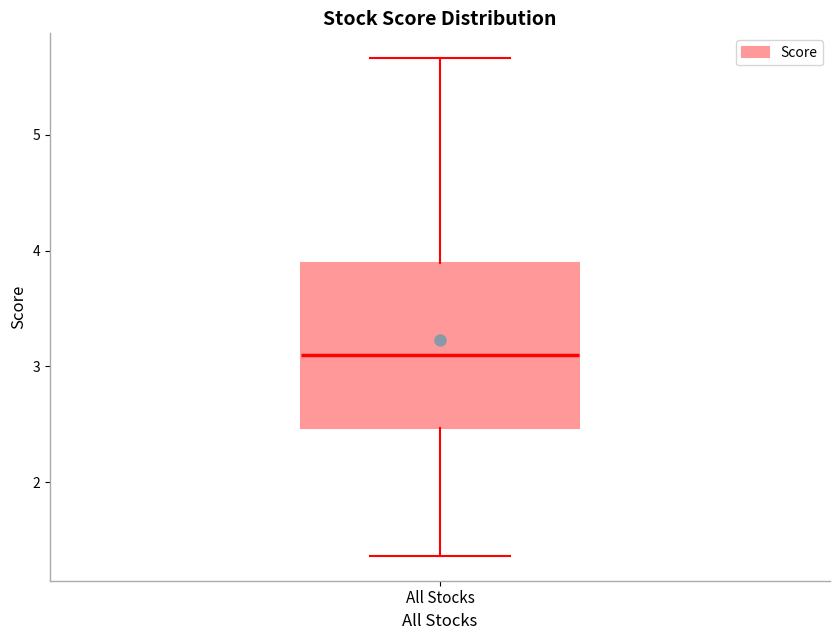

Read this box plot against the y-axis: the position of the median line, the range covered by the box, and the ends of both whiskers. The values are not printed on the chart, so give them approximately, as read against the axis.

median 3.1, box 2.5 to 3.9, whiskers 1.4 to 5.7